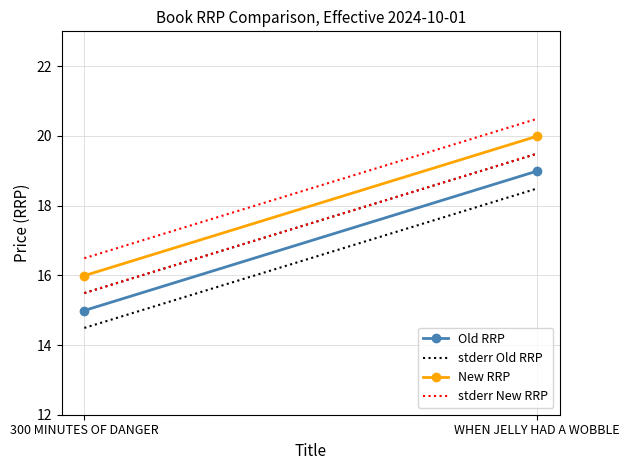

How many lines are shown in the chart?

4